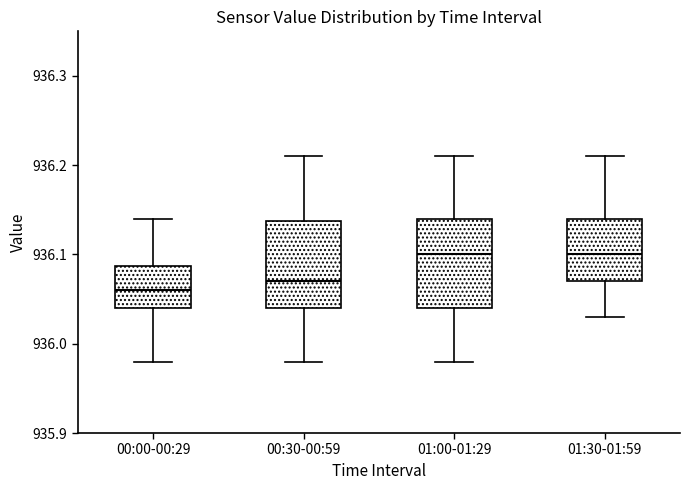

Reading left to right, read every box against the y-axis: the position of its median line, the range the box covers, and the ends of its whiskers. The values are not printed on the chart, so give them approximately, as read against the axis.

00:00-00:29: median 936.06, box 936.04 to 936.09, whiskers 935.98 to 936.14
00:30-00:59: median 936.07, box 936.04 to 936.14, whiskers 935.98 to 936.21
01:00-01:29: median 936.10, box 936.04 to 936.14, whiskers 935.98 to 936.21
01:30-01:59: median 936.10, box 936.07 to 936.14, whiskers 936.03 to 936.21